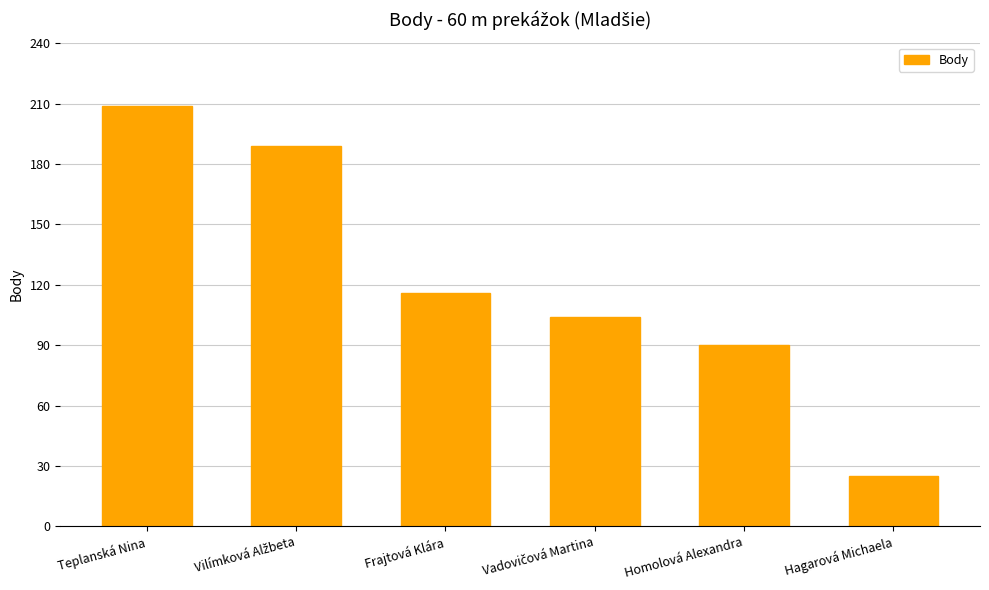

What is the sum of all values?

733